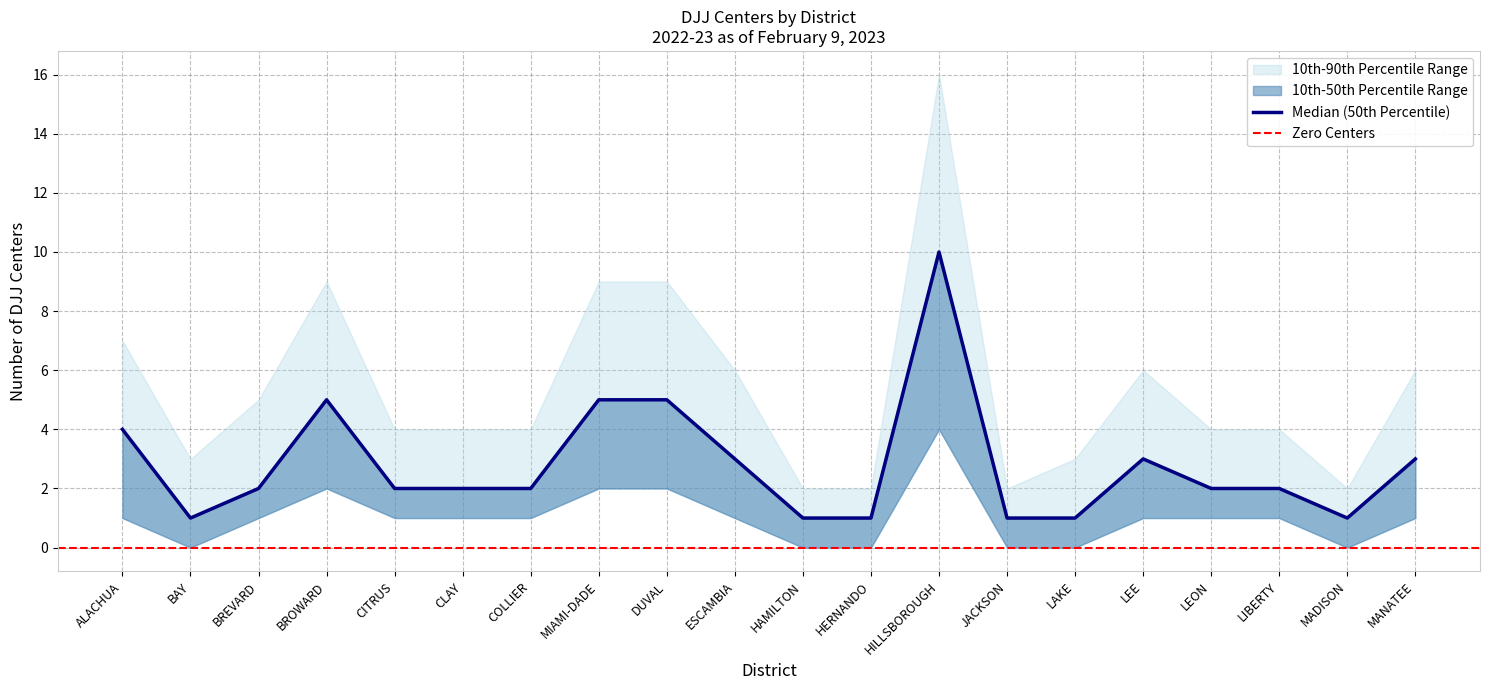

What is the sum of the DJJ Centers (50th Percentile) values at ESCAMBIA and MIAMI-DADE?

8